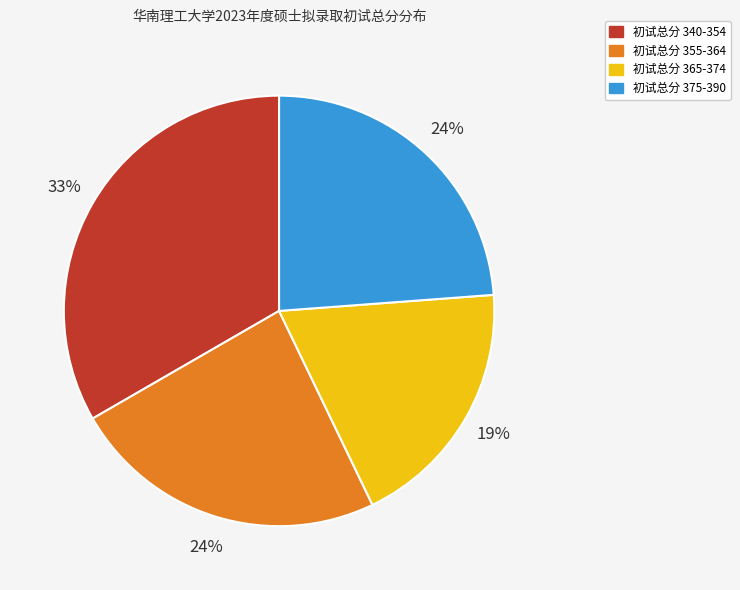

To the nearest percent, what is the difference between the largest and smallest slice percentages?

14%